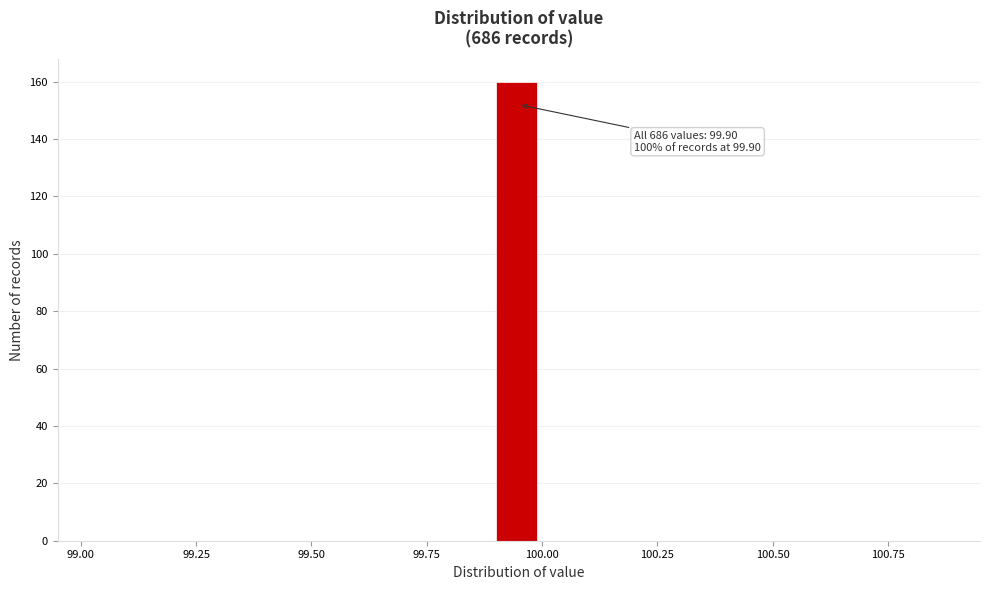

Read against the x-axis, roughly where is the centre of the tallest bar?

99.95